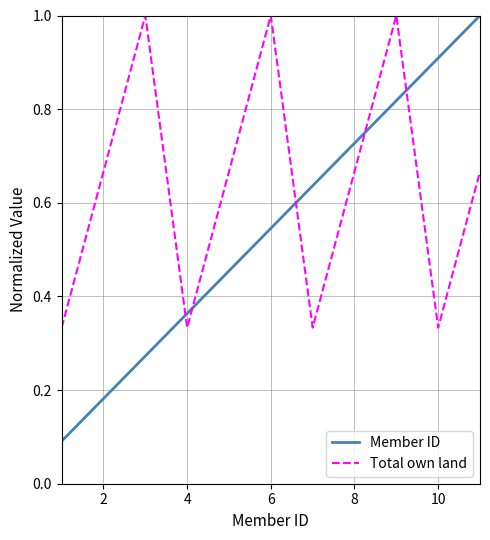

True or false: Total own land and Member ID intersect in this chart.

True